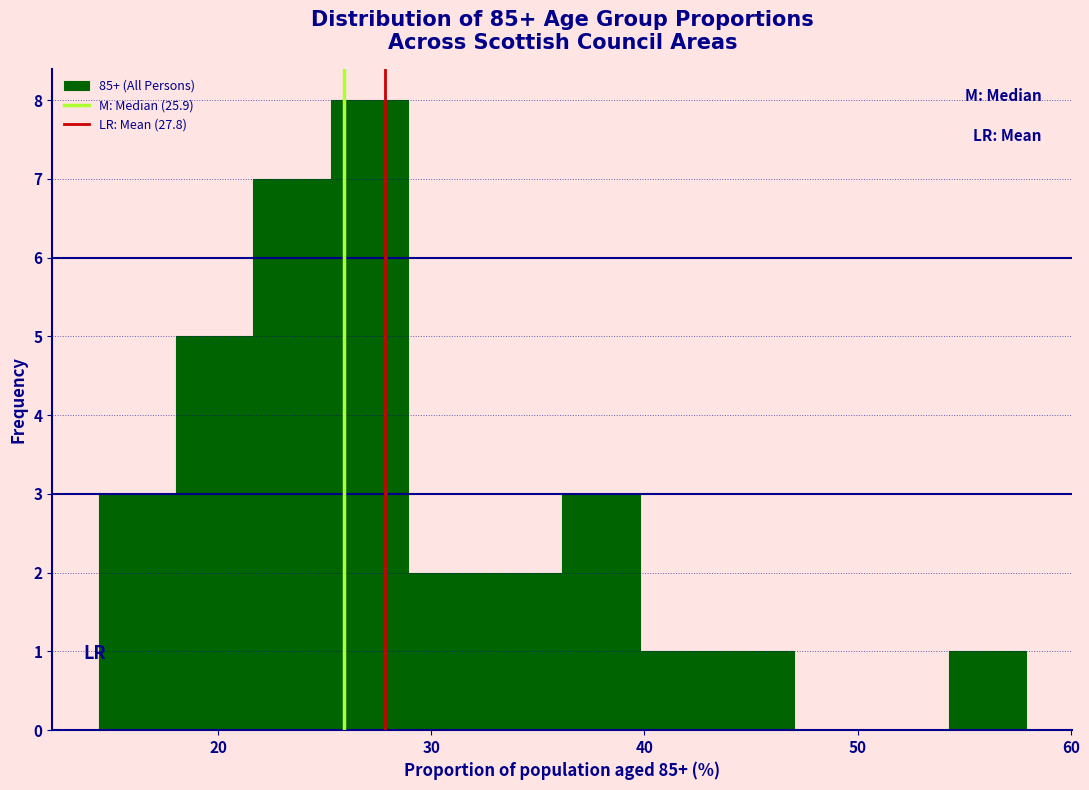

Around what value on the x-axis is the tallest bar? Give the approximate position of its centre, as read against the axis.

27